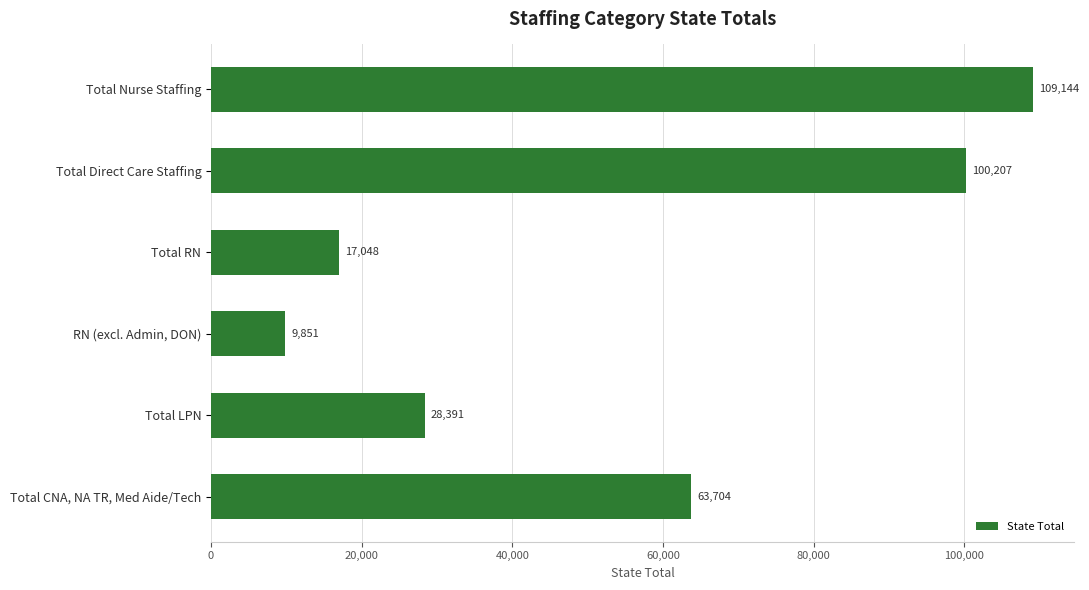

Which has a higher value, Total RN or Total Nurse Staffing?

Total Nurse Staffing